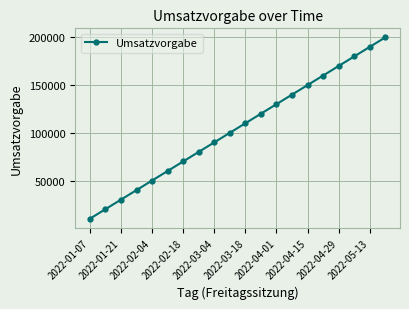

True or false: the data has more than 2 interior local peaks.

False